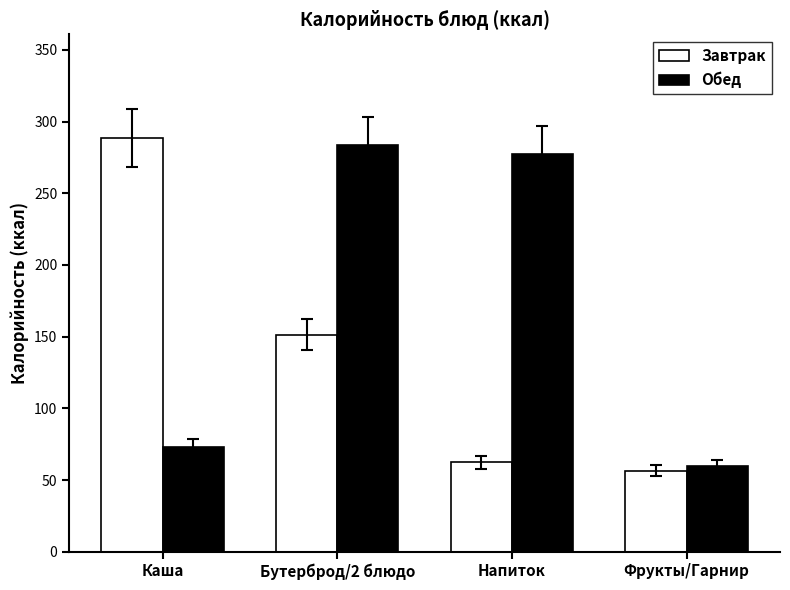

At which label is Обед closest to 171?

Каша